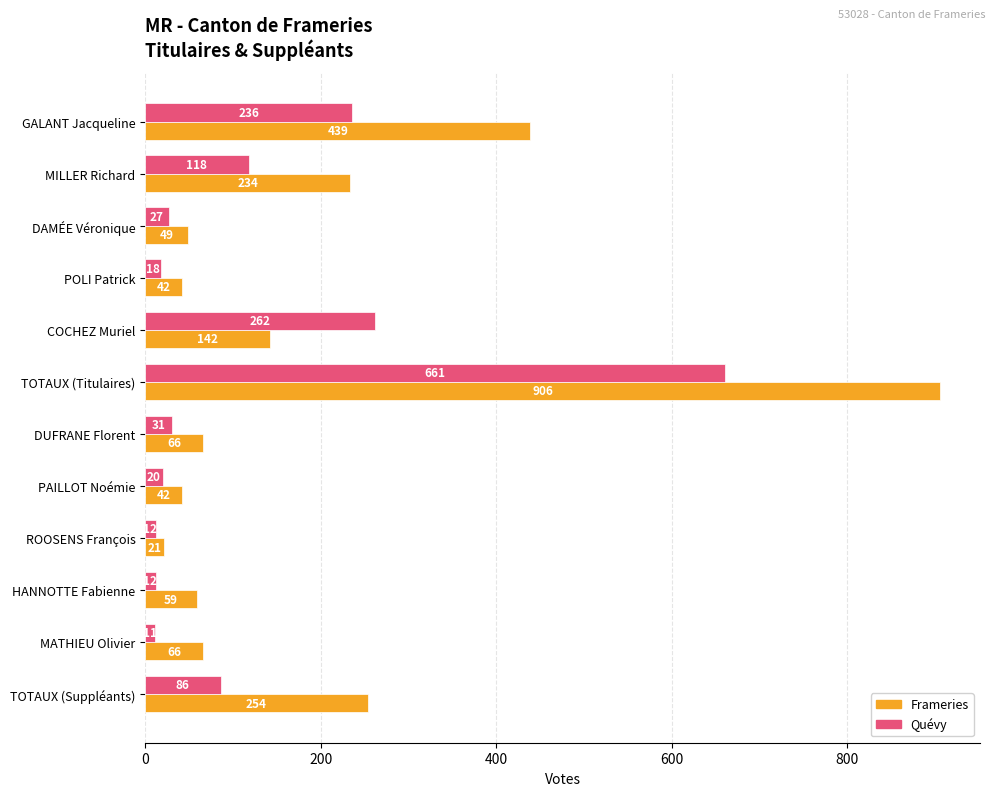

At which label is Quévy closest to 336?

COCHEZ Muriel